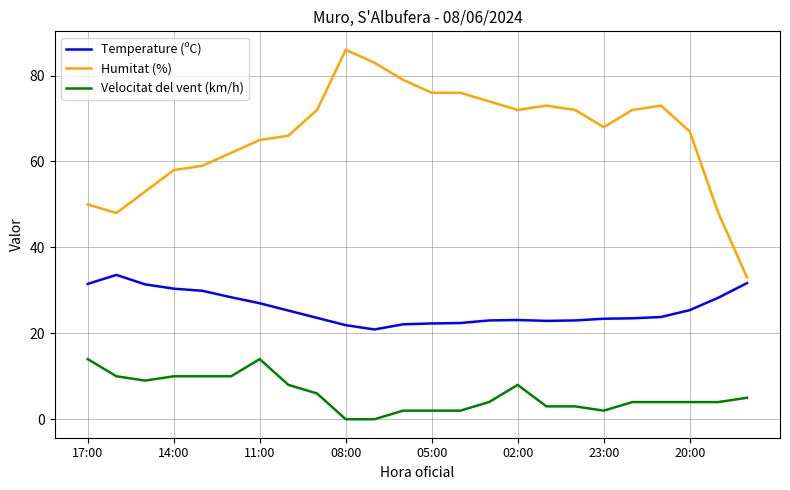

What is the lowest value of the Temperature (ºC) series?

20.9